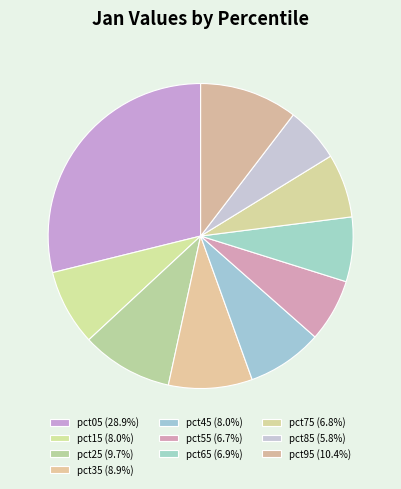

Which category has the biggest portion of the pie?

pct05